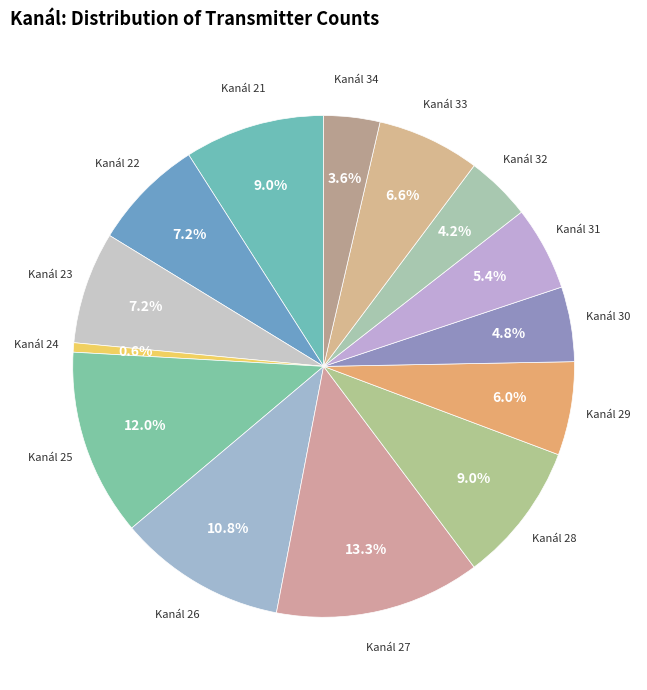

Does any single category account for the majority?

No